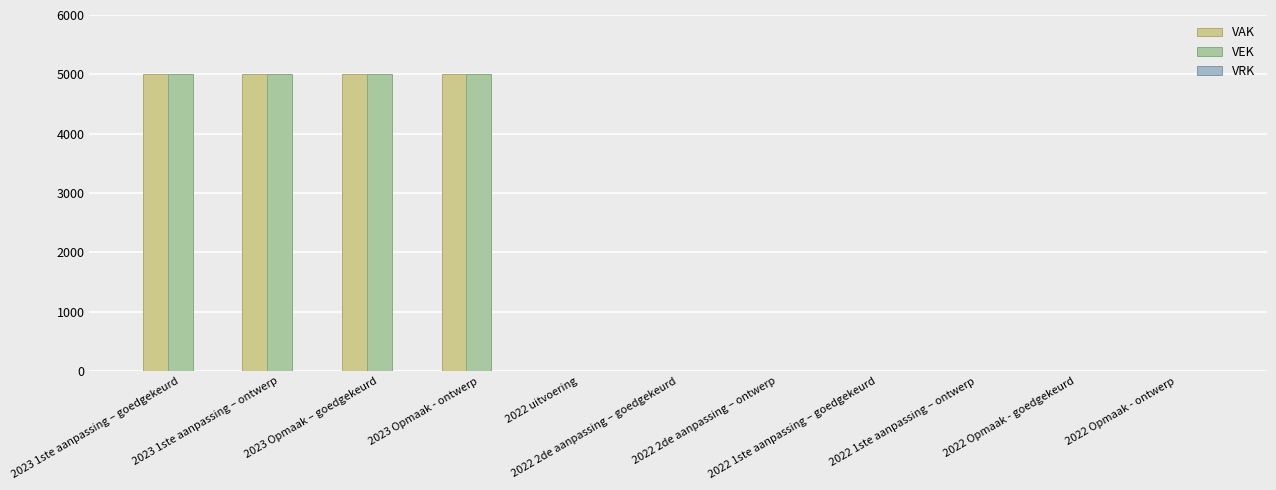

What is the greatest value displayed?

5000